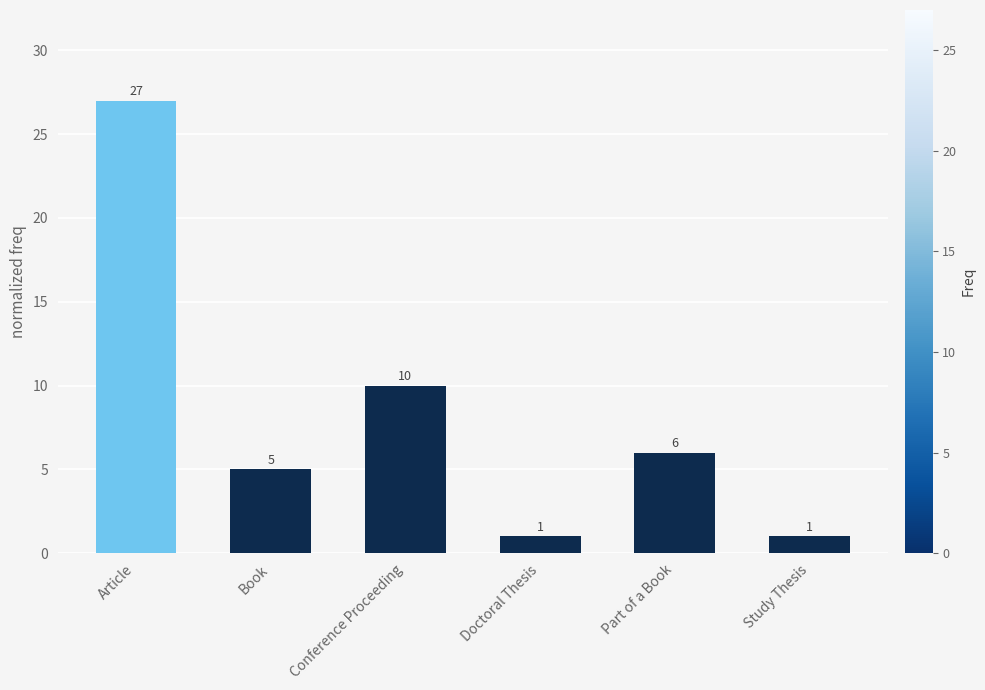

Count the number of categories in the chart.

6